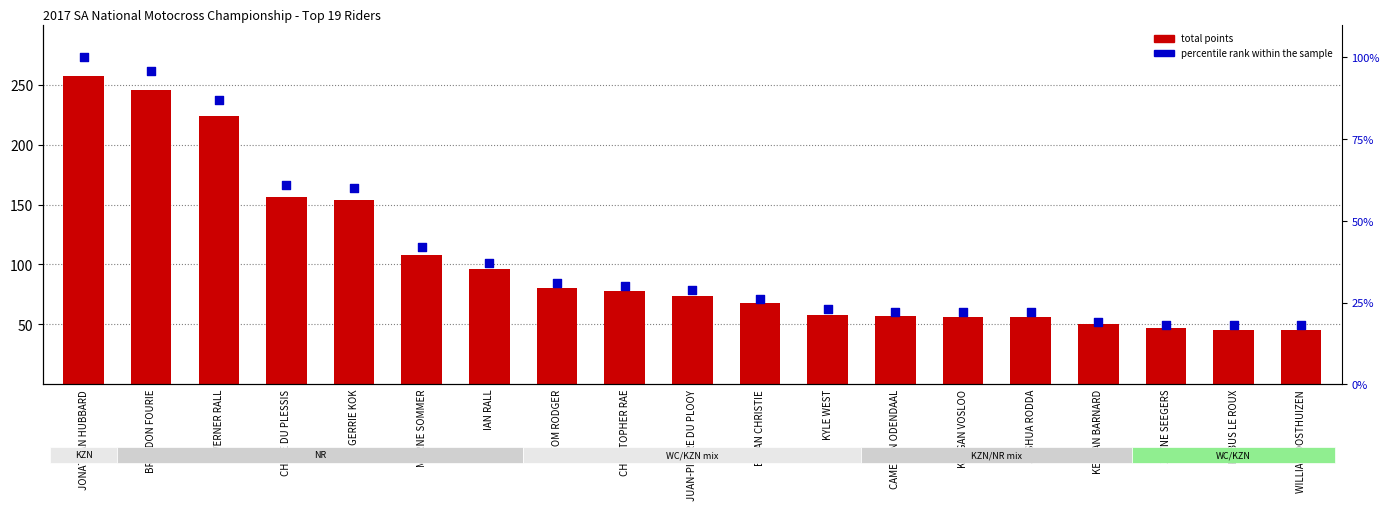

Which series has the widest spread of Y values?

total points